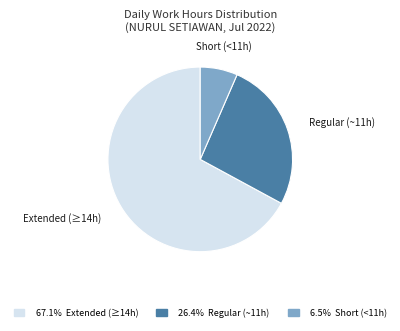

Do 67.1% Extended (≥14h) and 6.5% Short (<11h) together represent more than half of the pie?

Yes